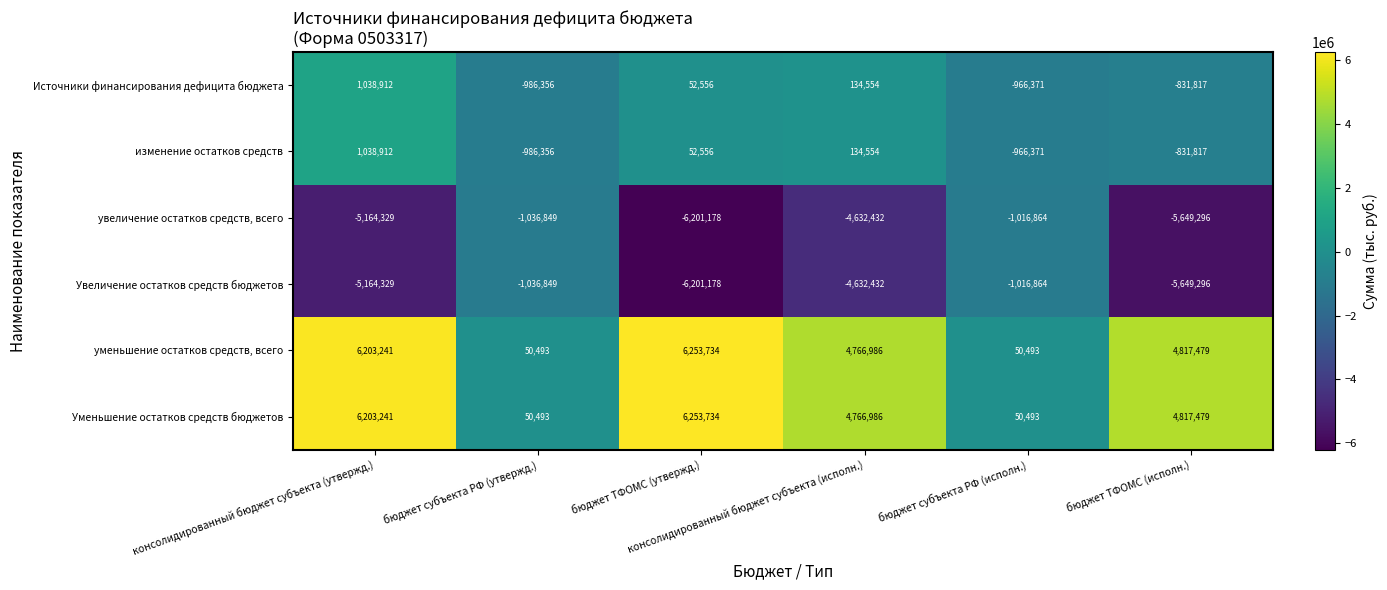

What is the difference between the maximum and second lowest values in the увеличение остатков средств, всего series?

4632432